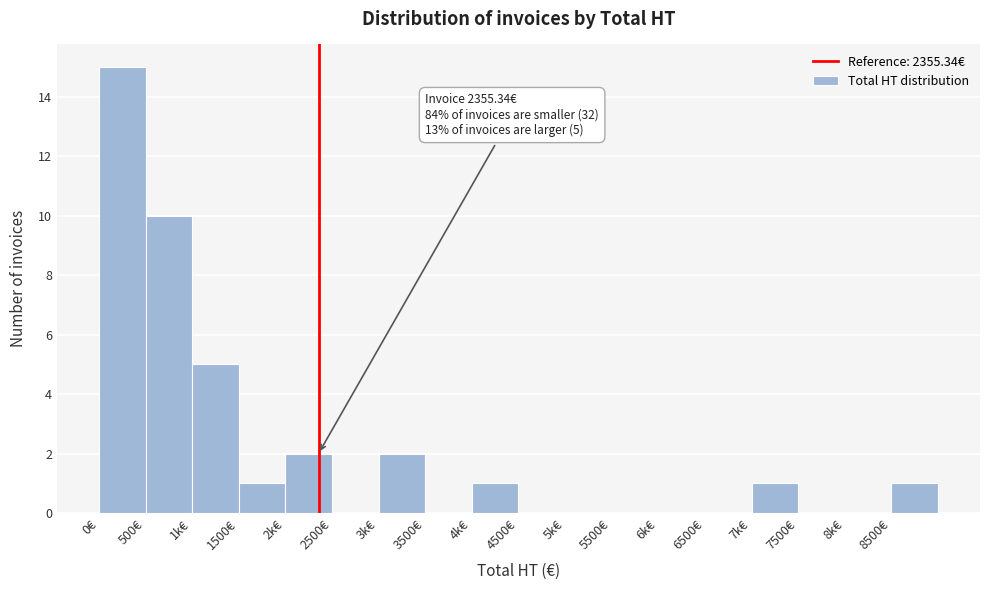

Reading left to right, list all the values displayed in this chart.

0€=15	500€=10	1k€=5	1500€=1	2k€=2	2500€=0	3k€=2	3500€=0	4k€=1	4500€=0	5k€=0	5500€=0	6k€=0	6500€=0	7k€=1	7500€=0	8k€=0	8500€=1